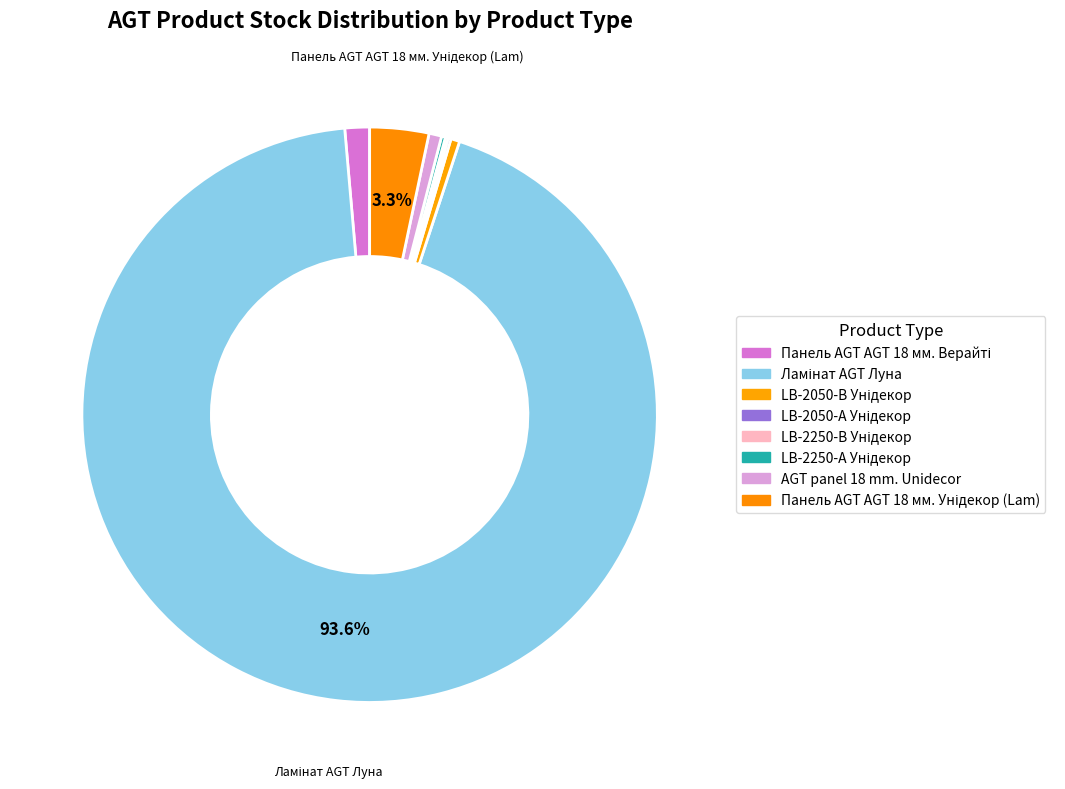

How many slices are in this pie chart?

8